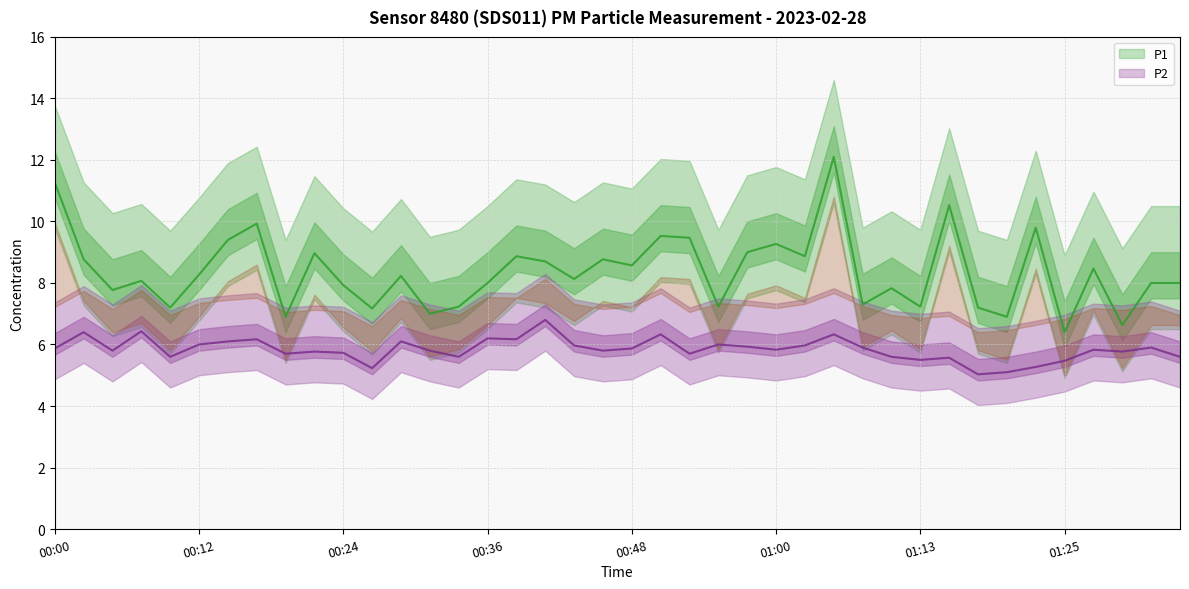

How many interior local peaks does the P1 center series have?

13